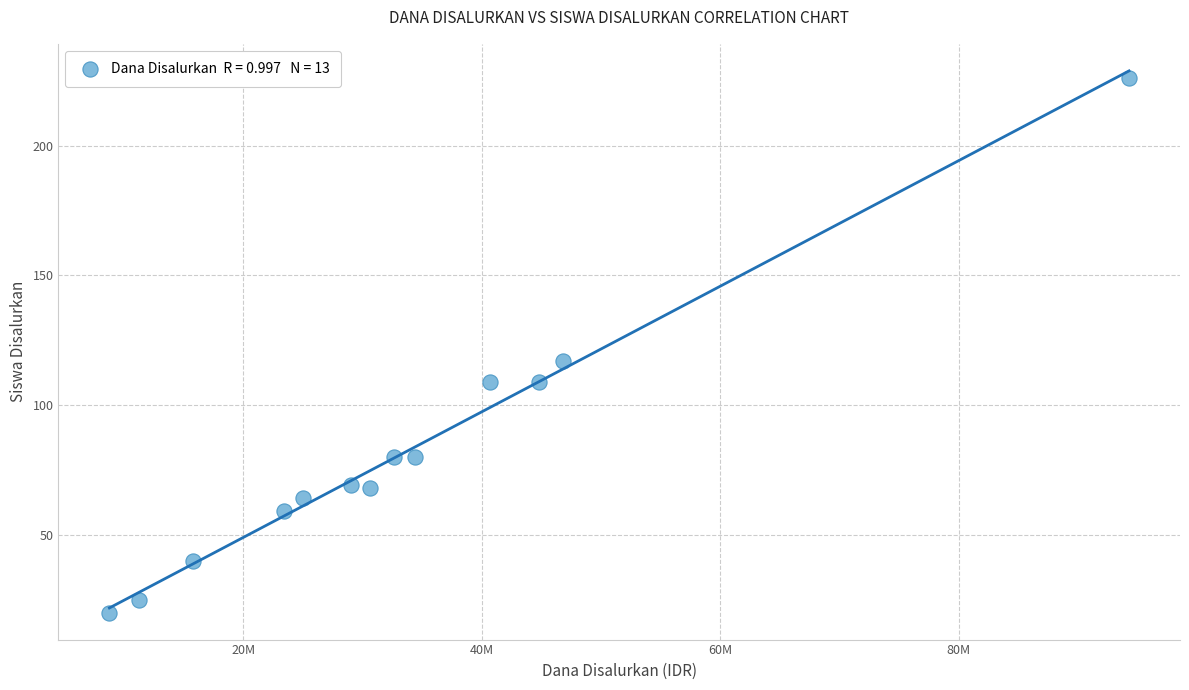

What Y value in the scatter plot is closest to 123?

117